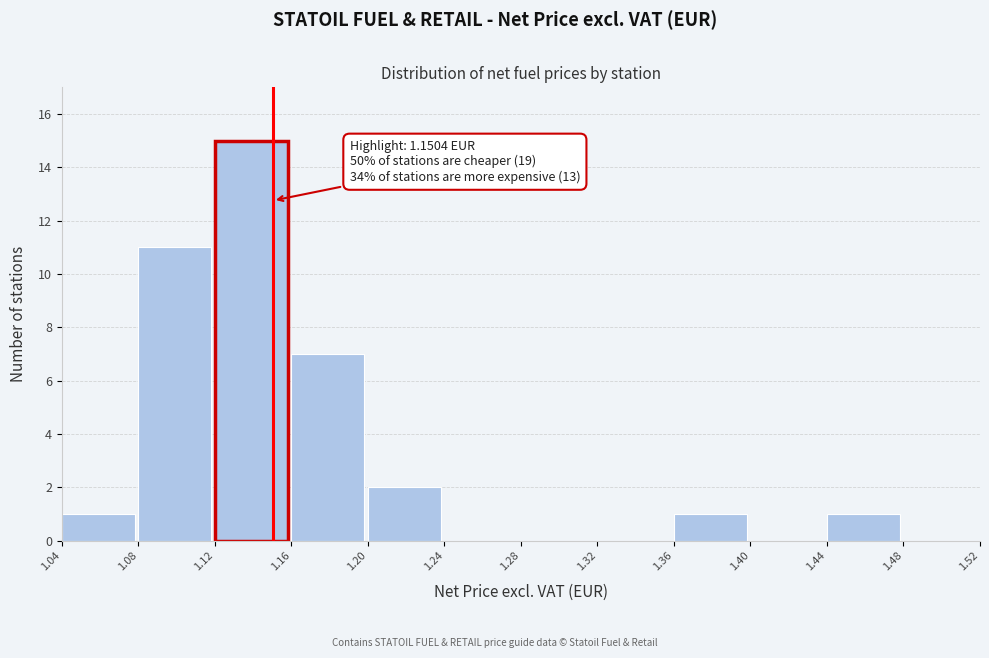

Over which range of the x-axis is the bar tallest?

1.12 to 1.16